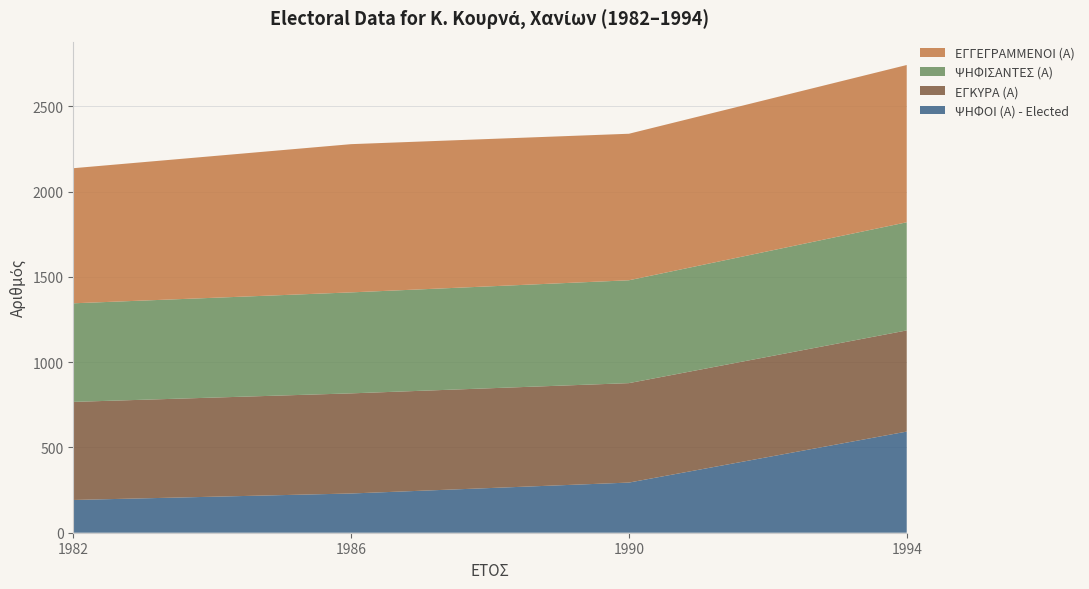

Reading right to left, transcribe all the data shown in this chart.

ΨΗΦΟΙ (Α) - Elected: 593	294	230	192
ΕΓΚΥΡΑ (Α): 593	583	587	575
ΨΗΦΙΣΑΝΤΕΣ (Α): 634	603	592	578
ΕΓΓΕΓΡΑΜΜΕΝΟΙ (Α): 922	859	869	792